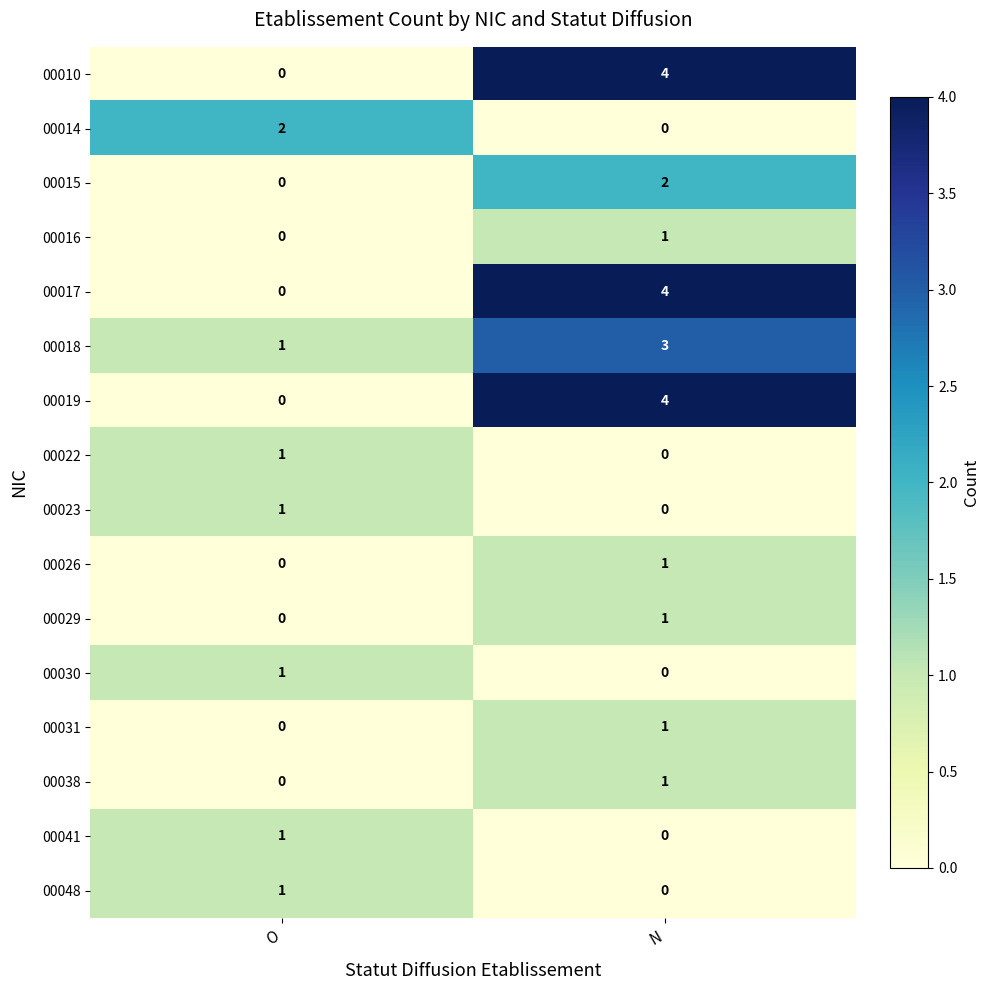

What is the difference between the highest and lowest values at N?

4